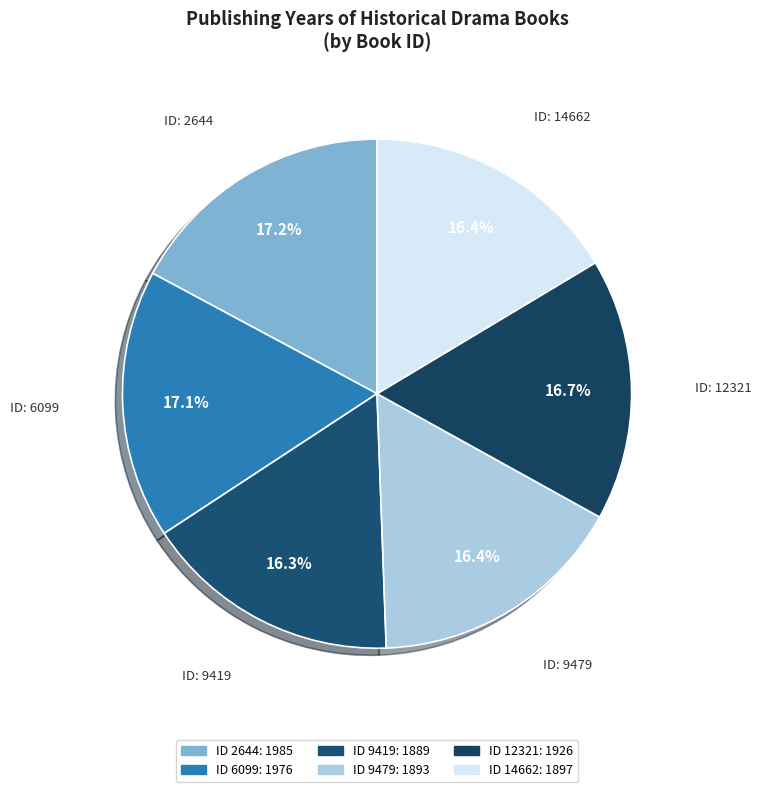

How many segments does this pie chart have?

6